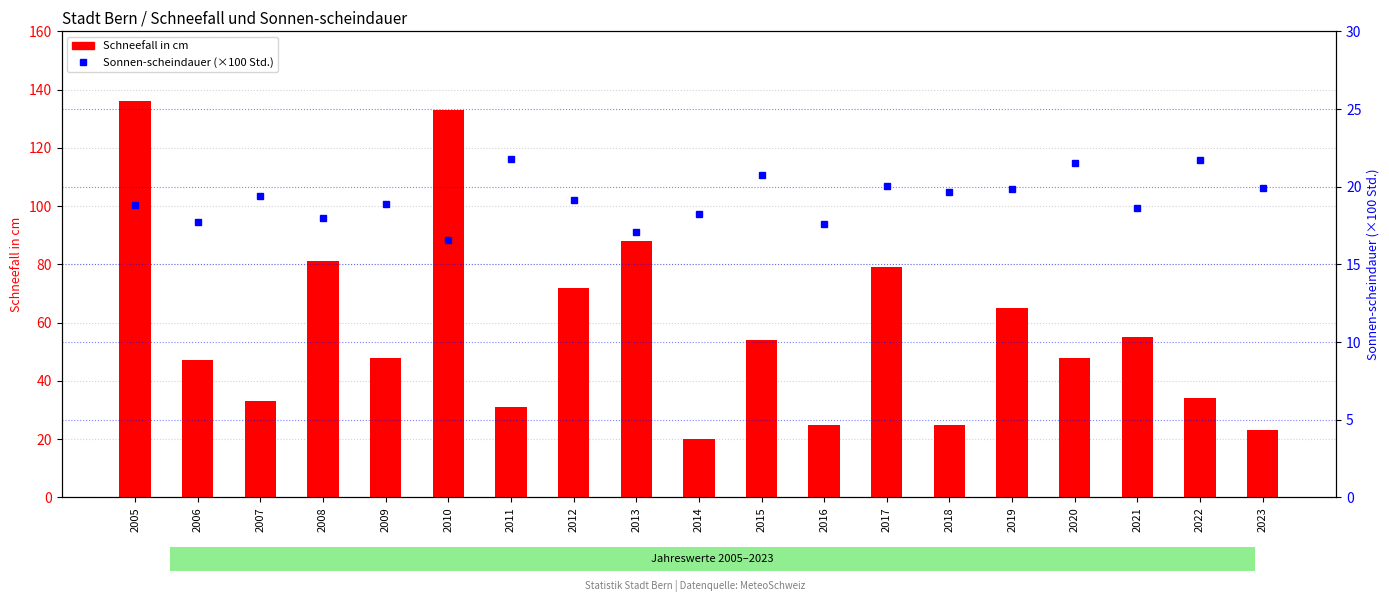

List the series in order of their peak value, highest first.

Schneefall in cm, Sonnen-scheindauer (×100 Std.)